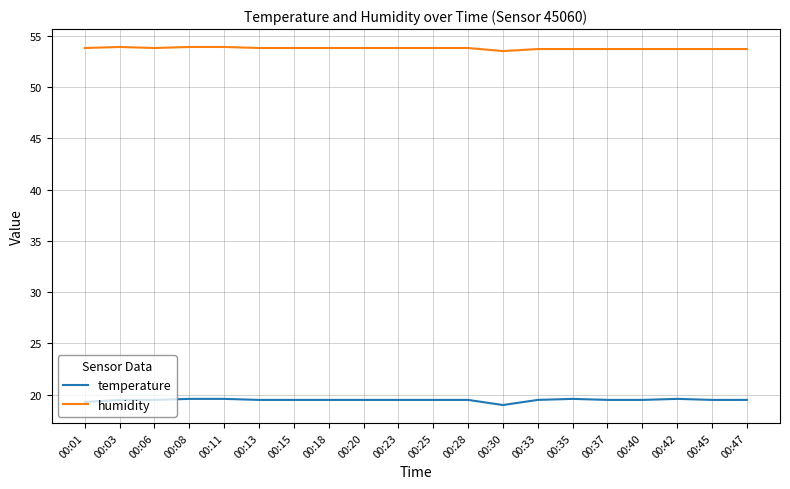

Is it true that temperature equals 19.5 at 00:13?

True